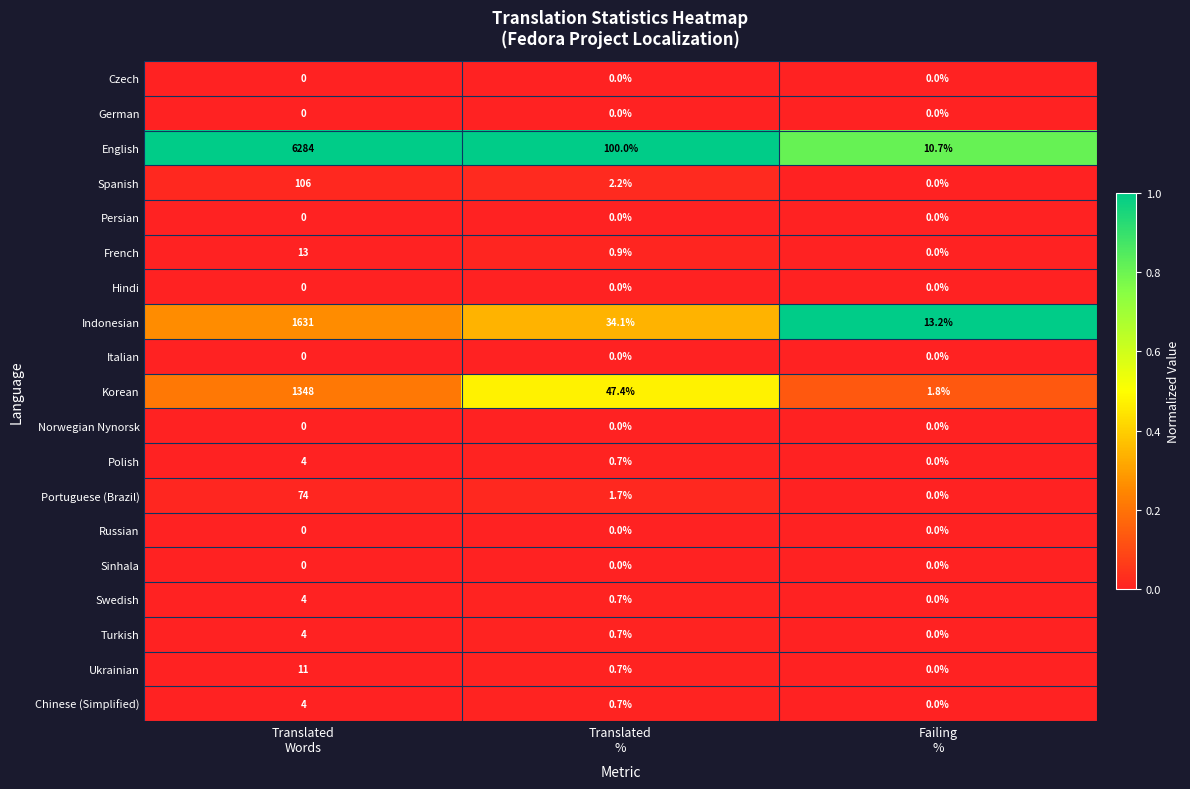

Which series has the largest range (max minus min)?

English